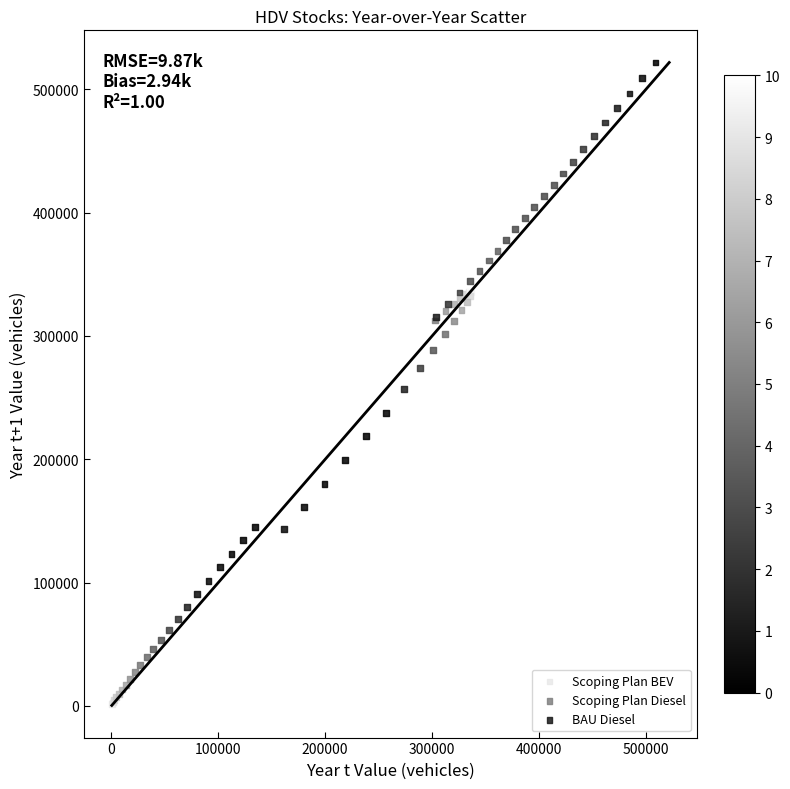

Which series contains the highest Y value?

BAU Diesel